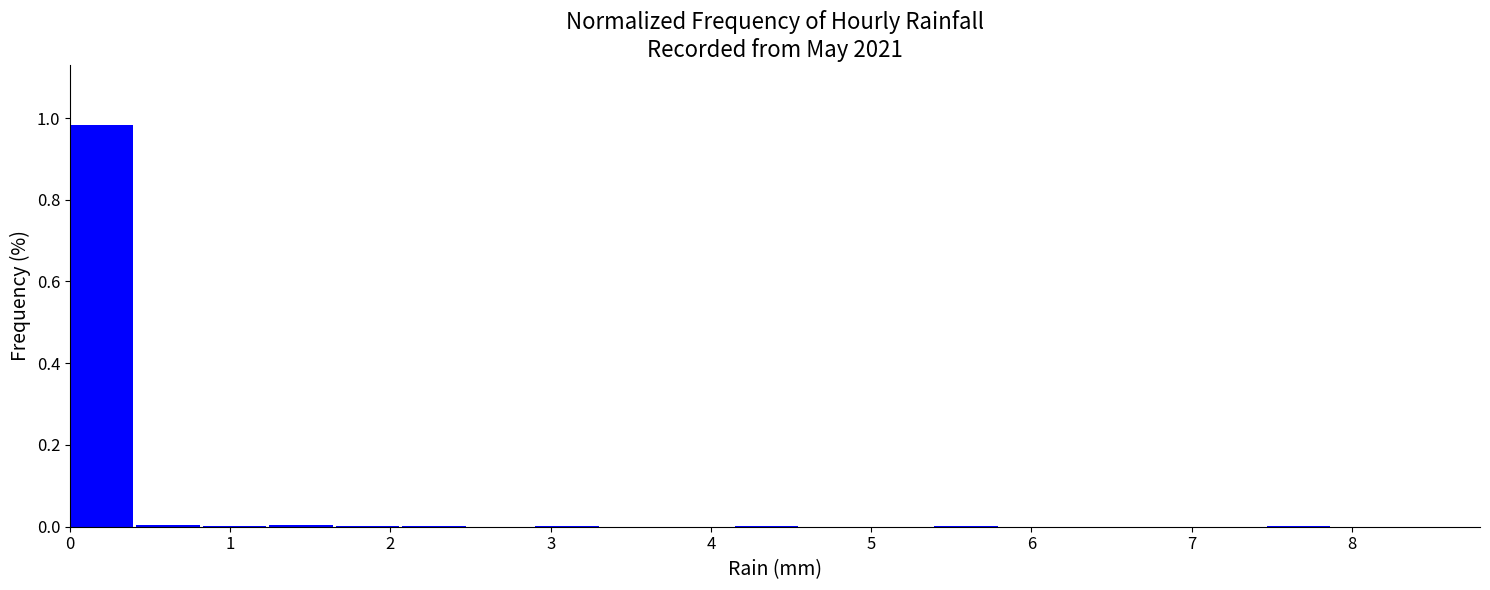

Reading left to right, list every bar in this chart as the range it spans on the x-axis followed by its height. Neither the bar edges nor the heights are printed on the chart, so give them approximately, as read against the axes.

0.0 to 0.4: 0.98
0.4 to 0.8: under 0.02
0.8 to 1.2: under 0.02
1.2 to 1.7: under 0.02
1.7 to 2.1: under 0.02
2.1 to 2.5: under 0.02
2.5 to 2.9: 0
2.9 to 3.3: under 0.02
3.3 to 3.7: 0
3.7 to 4.2: 0
4.2 to 4.6: under 0.02
4.6 to 5.0: 0
5.0 to 5.4: 0
5.4 to 5.8: under 0.02
5.8 to 6.2: 0
6.2 to 6.6: 0
6.6 to 7.1: 0
7.1 to 7.5: 0
7.5 to 7.9: under 0.02
7.9 to 8.3: 0